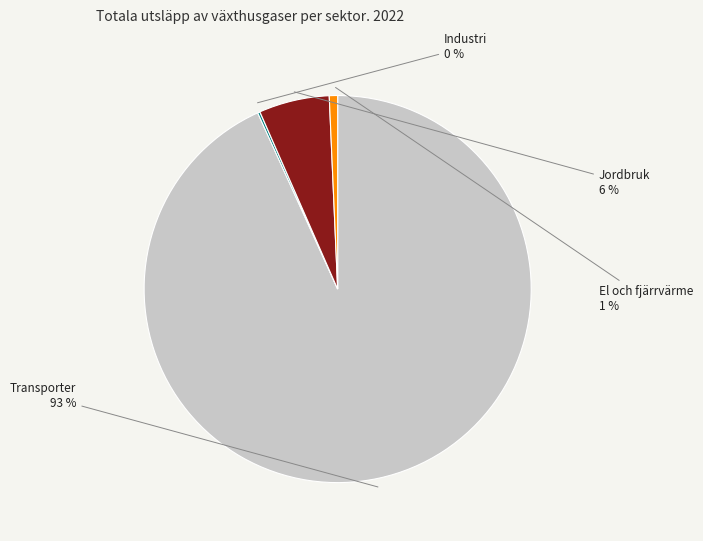

Which category has the biggest portion of the pie?

Transporter